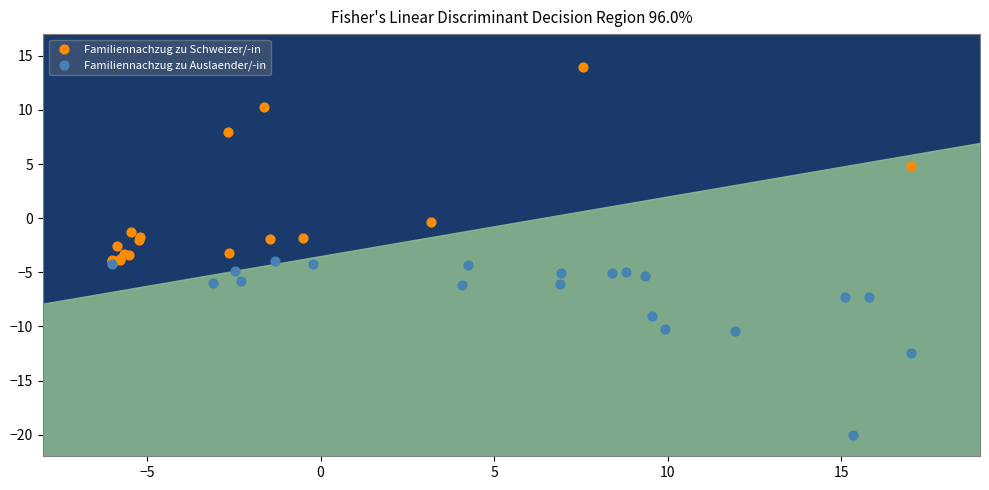

Which series reaches the maximum Y coordinate?

Familiennachzug zu Schweizer/-in